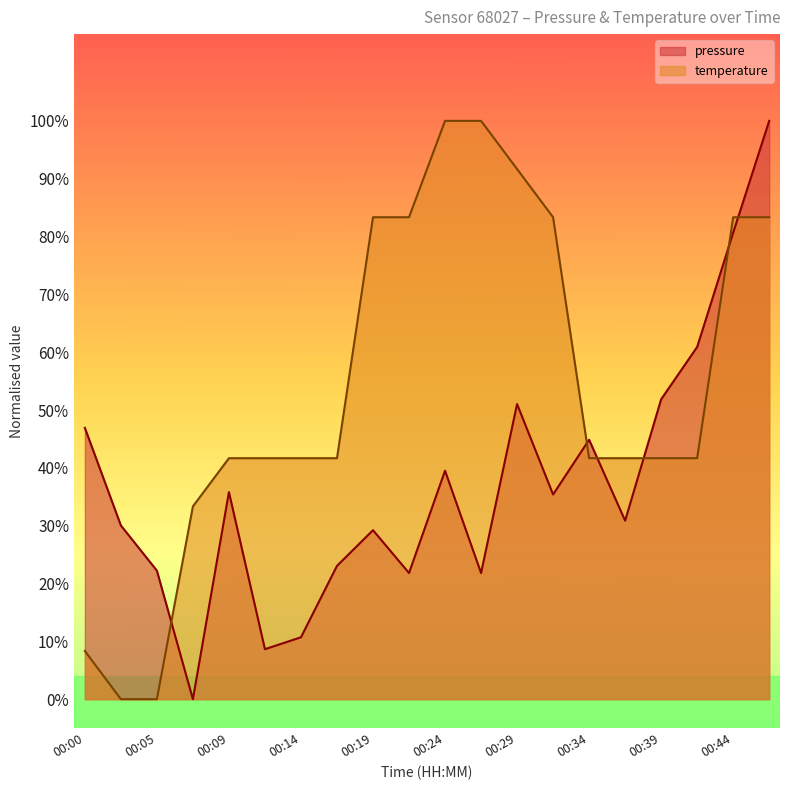

List the series in order of their peak value, lowest first.

pressure, temperature